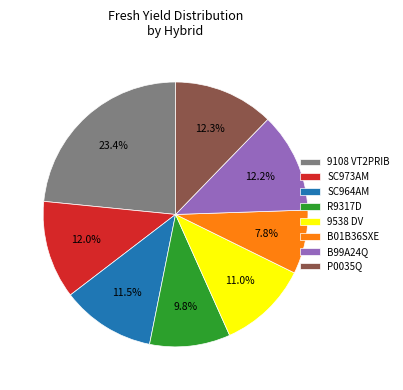

How many slices are in this pie chart?

8